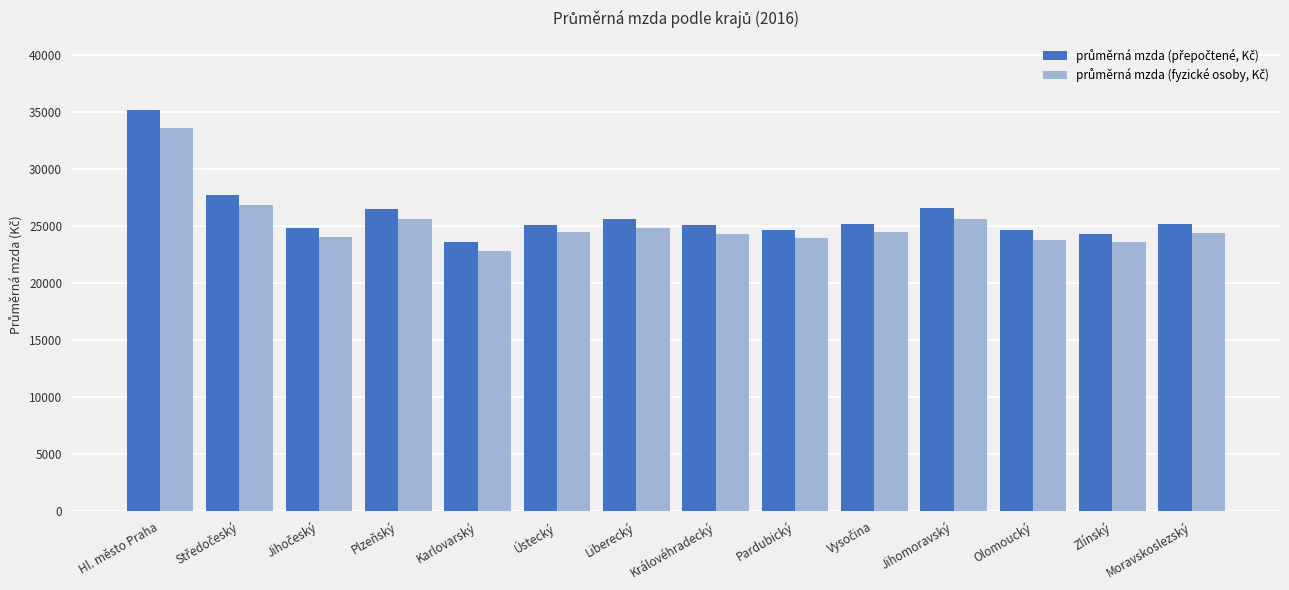

What is the difference between the highest and lowest values at Královéhradecký?

837